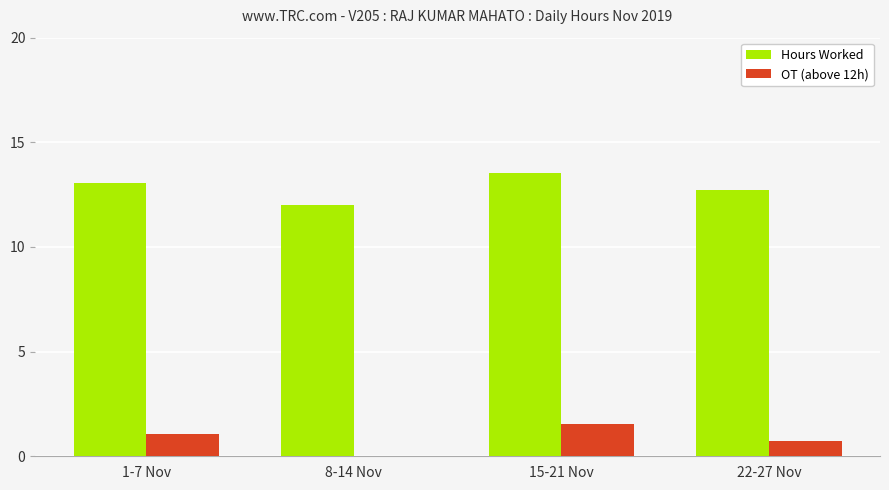

What is the approximate value of Hours Worked at 15-21 Nov?

13.5